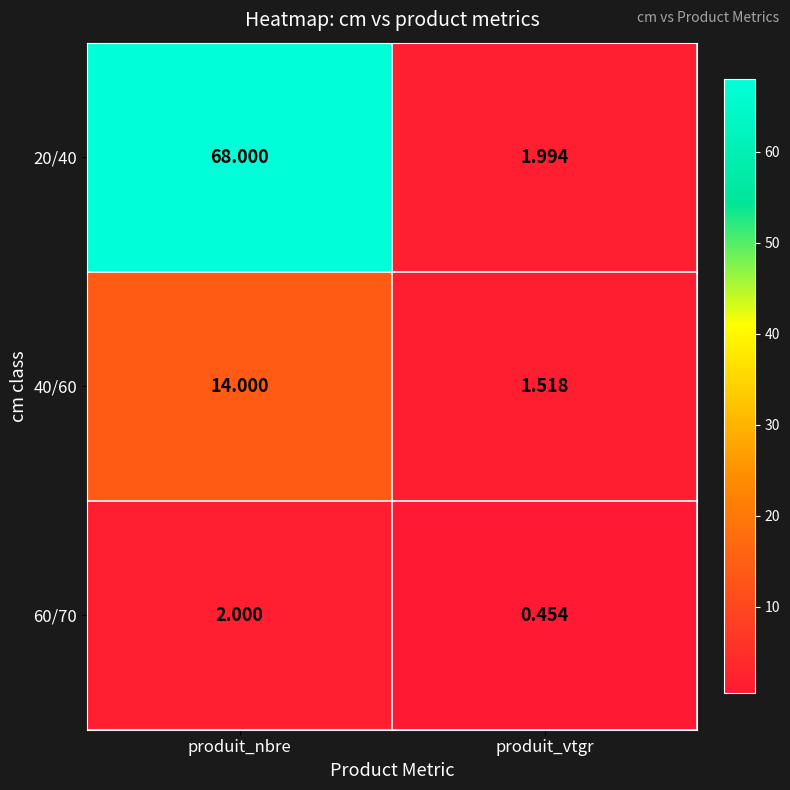

Is the value of 60/70 at produit_vtgr greater than the value of 40/60 at produit_nbre?

No